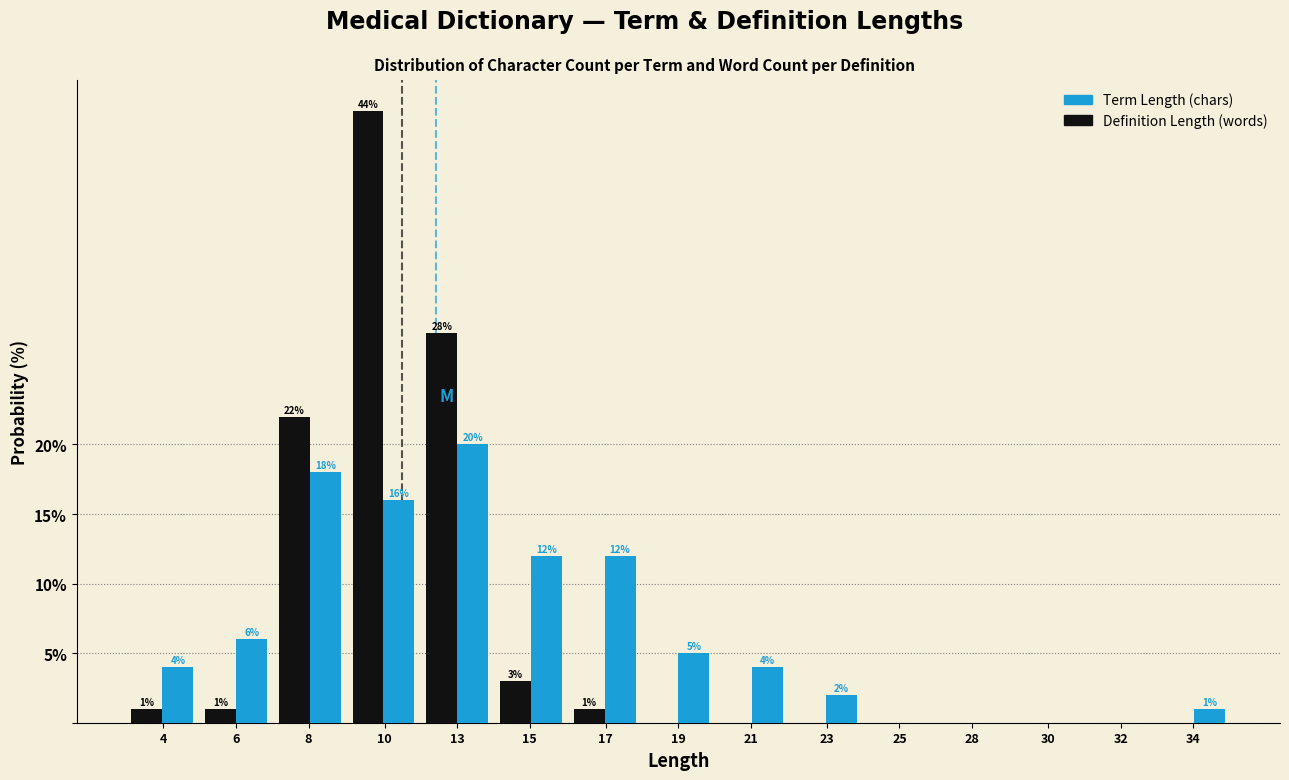

At which label does Term Length (chars) reach its peak?

13